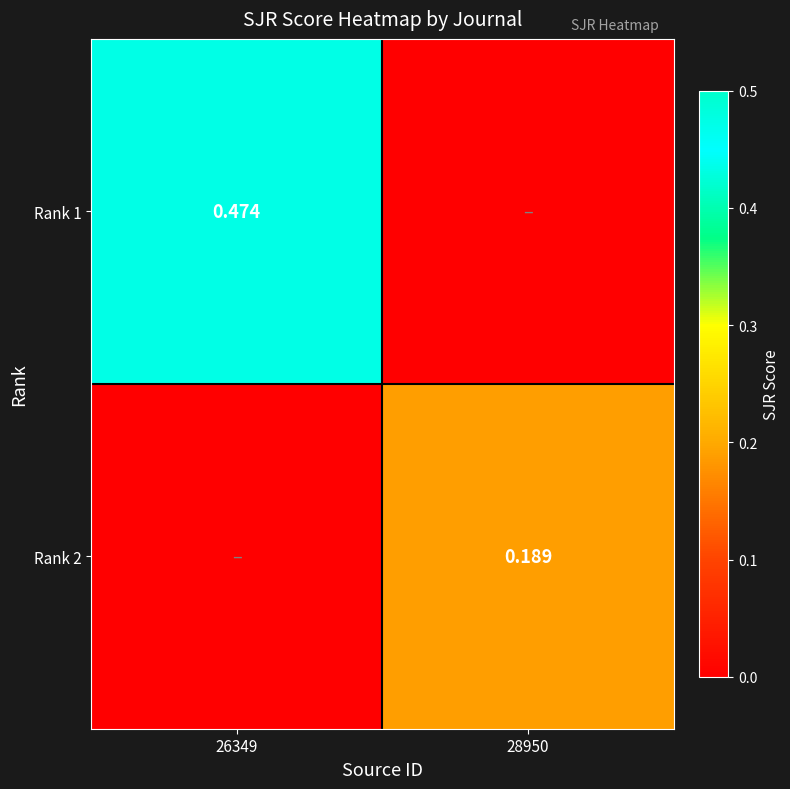

What is the total value across all series at 26349?

0.5